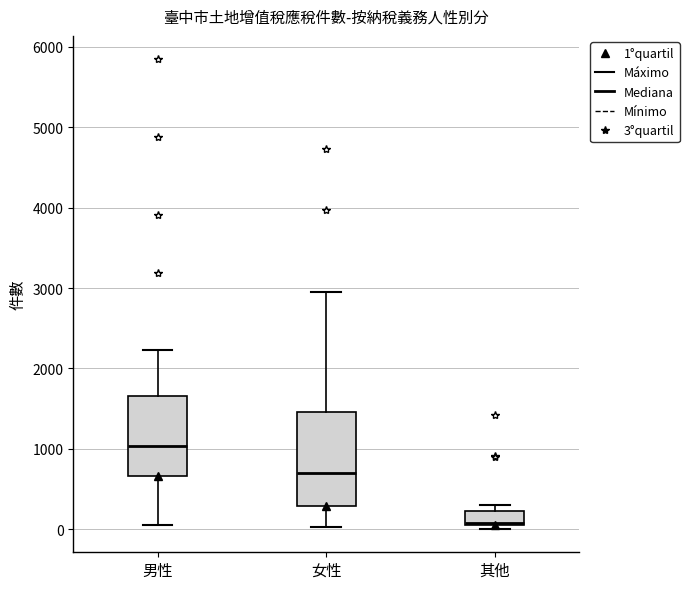

Where does the median line of the box for 其他 sit on the y-axis? The values are not printed on the chart, so give them approximately, as read against the axis.

100